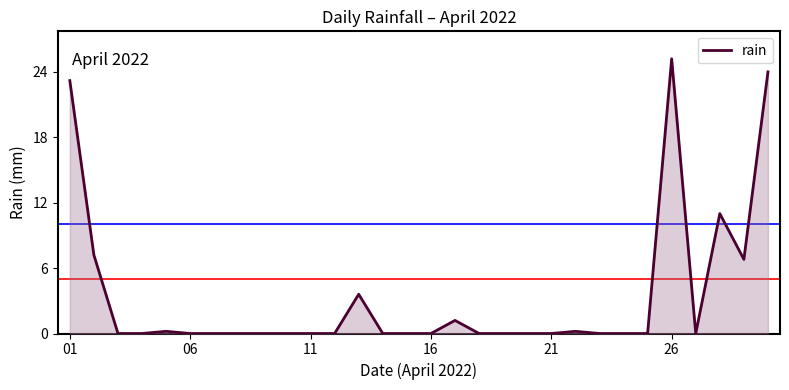

Reading left to right, extract all data points from this chart.

23.2	7.2	0.0	0.0	0.2	0.0	0.0	0.0	0.0	0.0	0.0	0.0	3.6	0.0	0.0	0.0	1.2	0.0	0.0	0.0	0.0	0.2	0.0	0.0	0.0	25.2	0.0	11.0	6.8	24.0